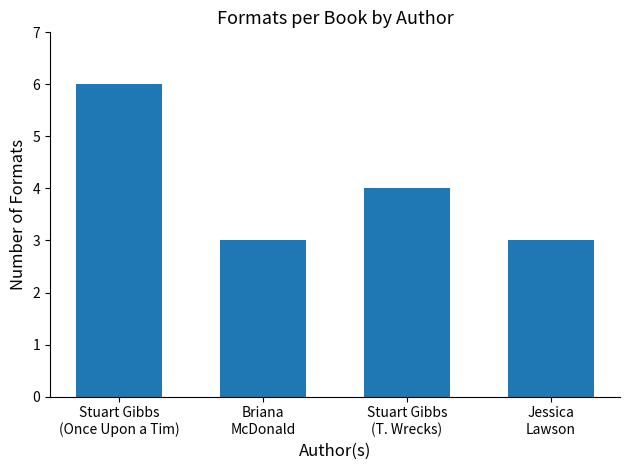

Read the value at Briana
McDonald.

3